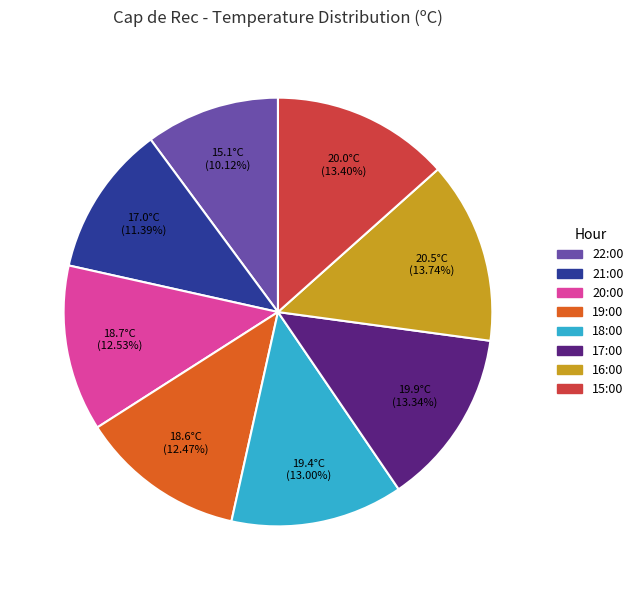

Does 16:00 account for over 50% of the chart?

No